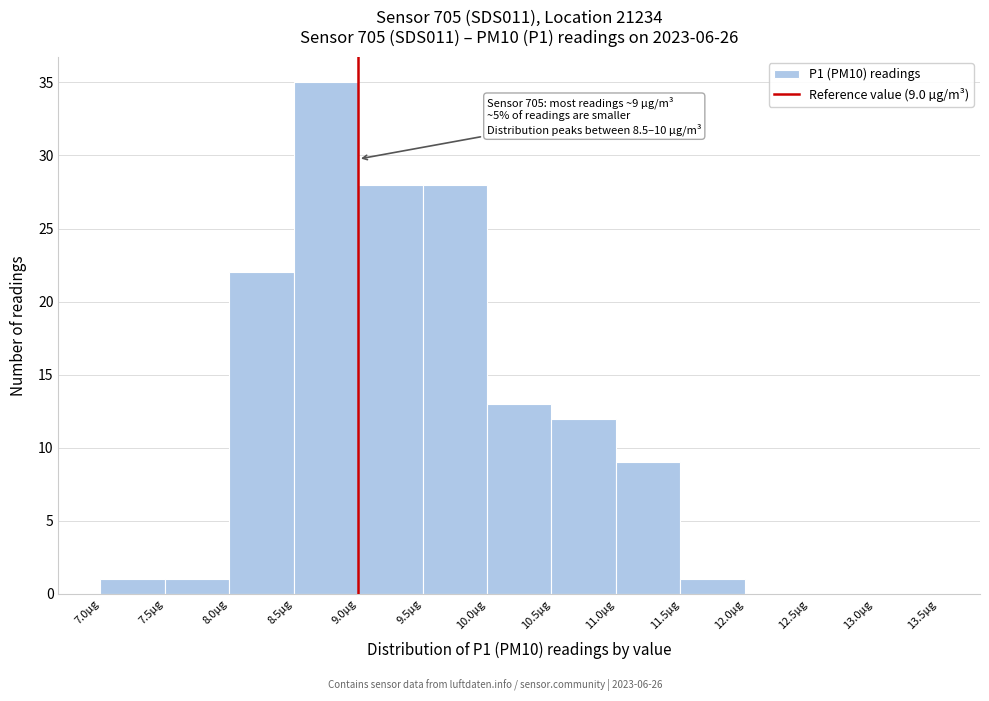

Over which range of the x-axis is the bar tallest?

8.5 to 9.0